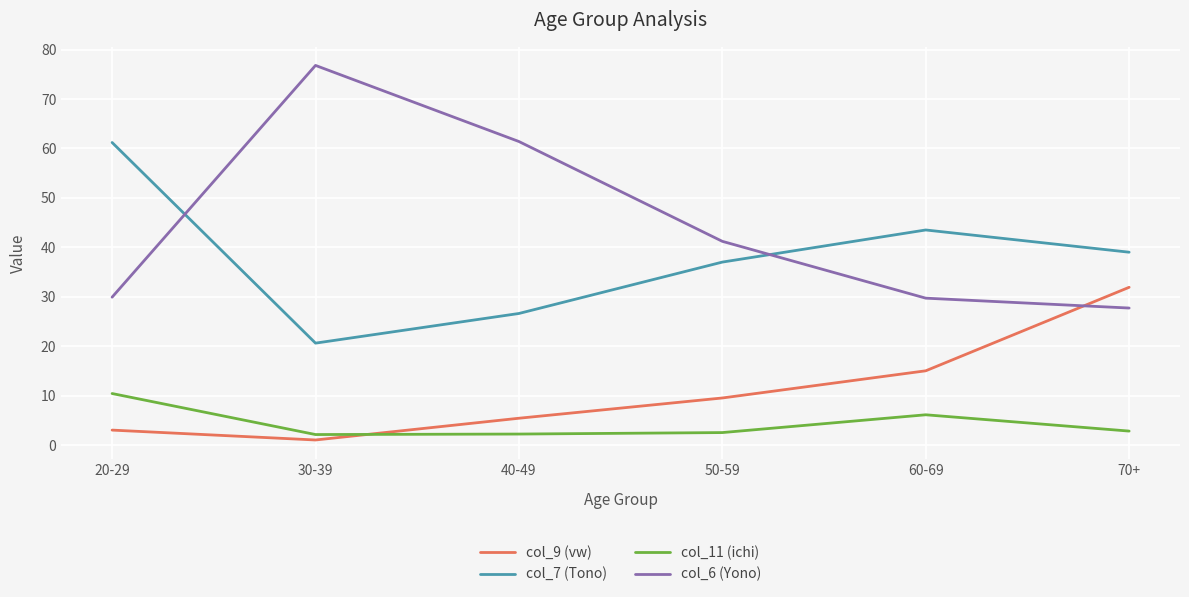

At which category is the sum across all series the highest?

20-29